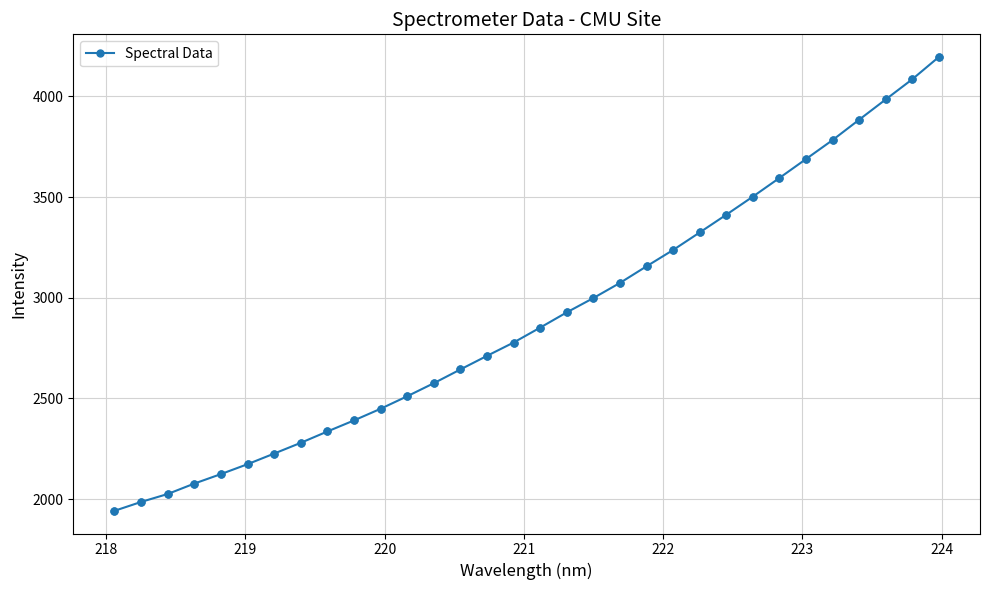

What is the minimum value shown in the chart?

1941.6